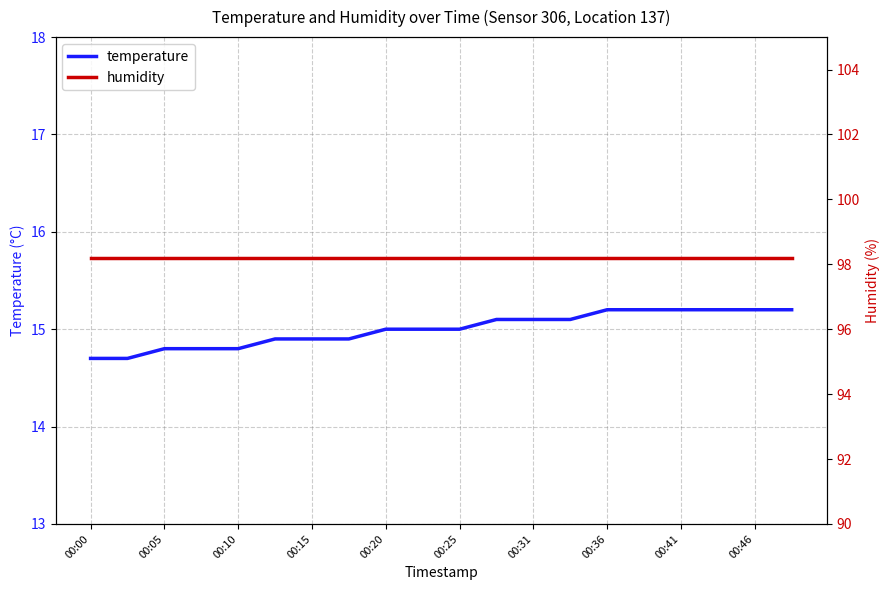

The temperature series shows 22.0 at 00:41. True or false?

False